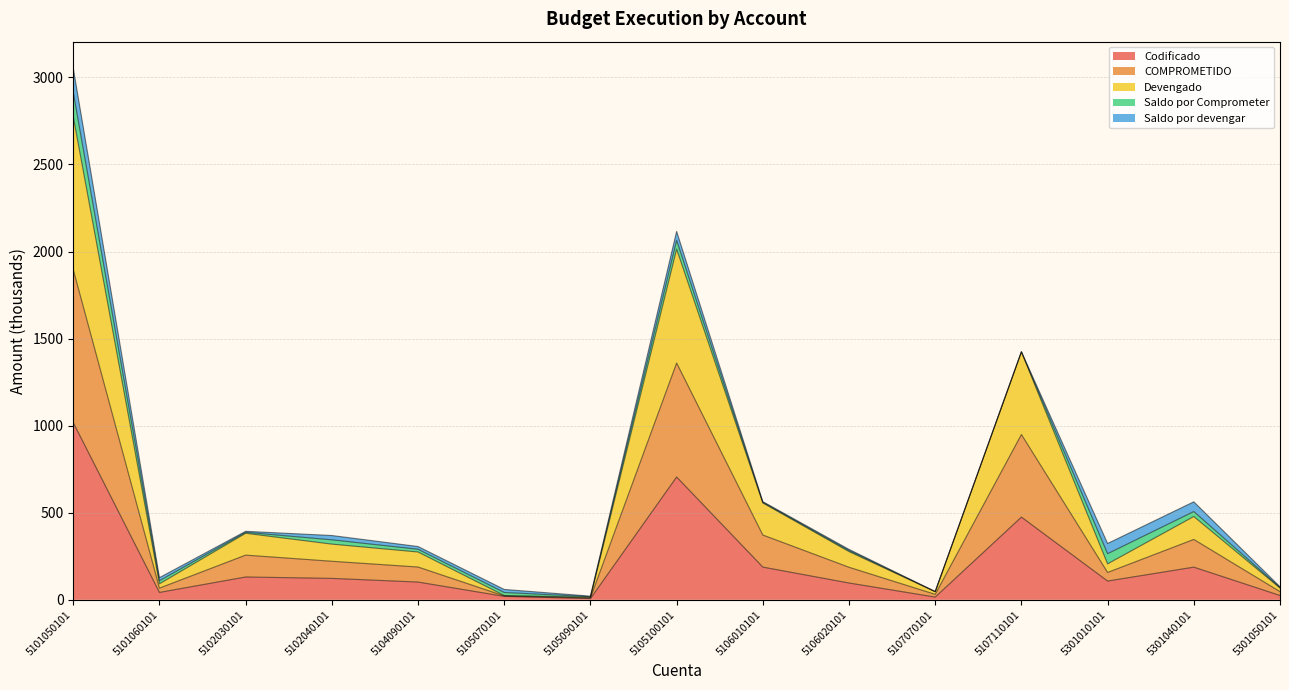

What is the highest value of the Codificado series?

1017.5